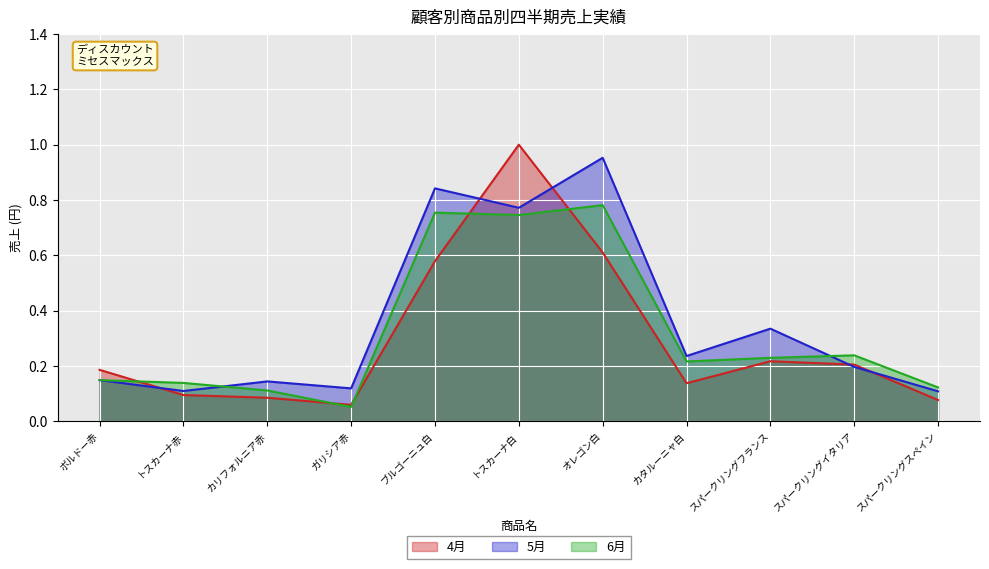

Is it true that 4月 equals 0.1 at カタルーニャ白?

True